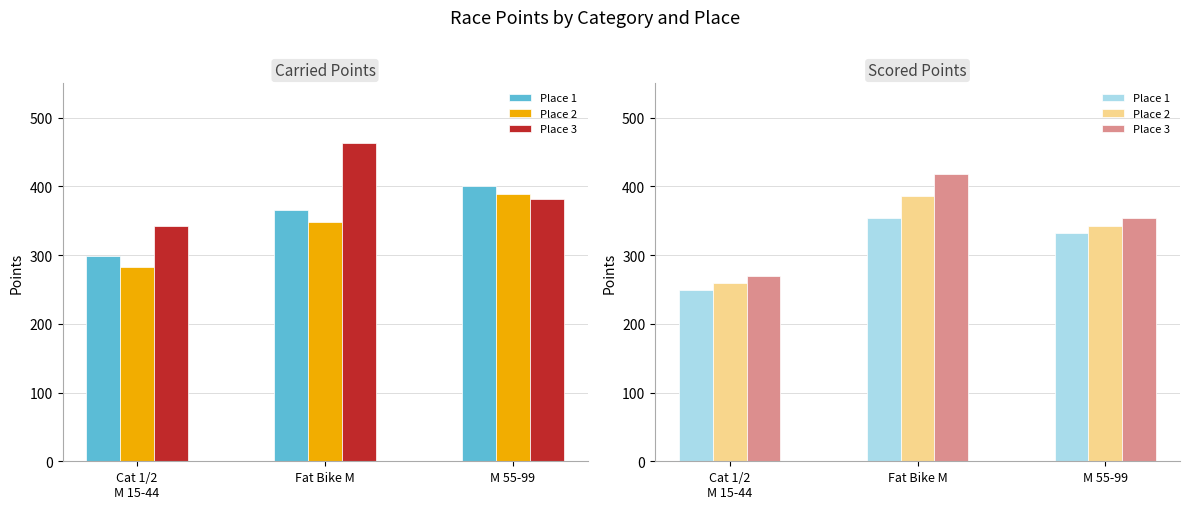

The value of Place 3 at Fat Bike M is 417.8. True or false?

True